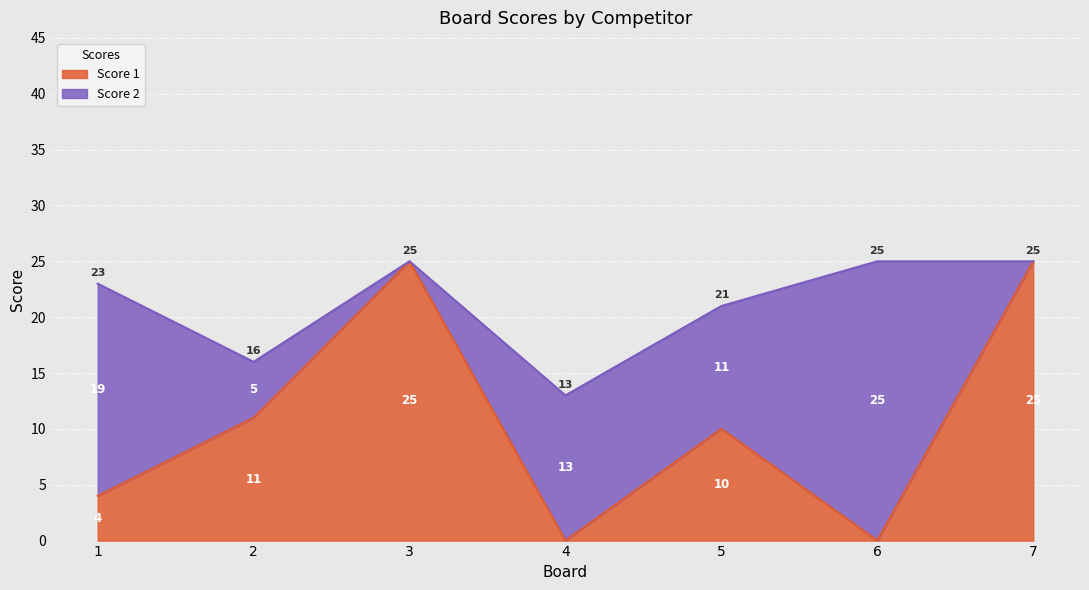

How many interior local peaks (higher than both neighbors) does the data have?

2